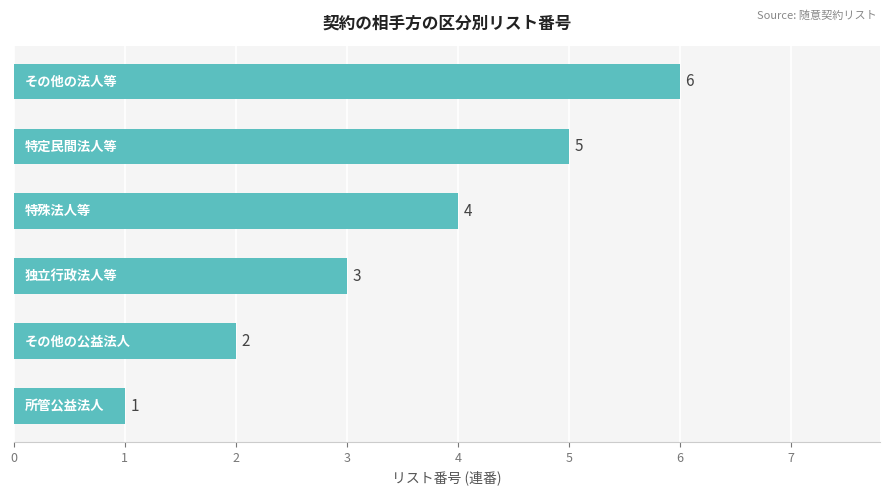

What is the difference between the maximum and minimum values?

5